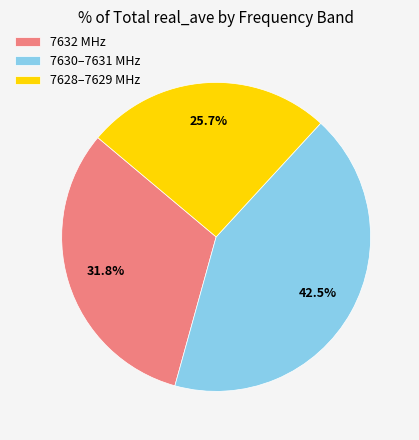

To the nearest percent, what is the average slice percentage?

33%